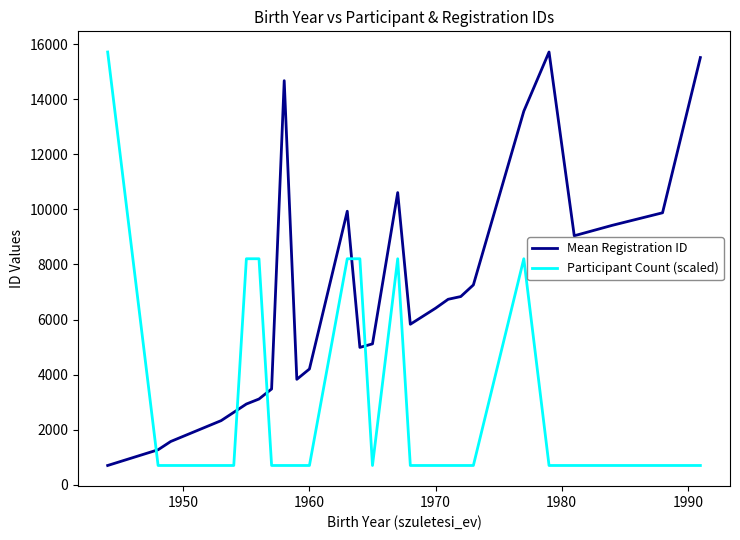

What is the smallest value displayed?

701.0